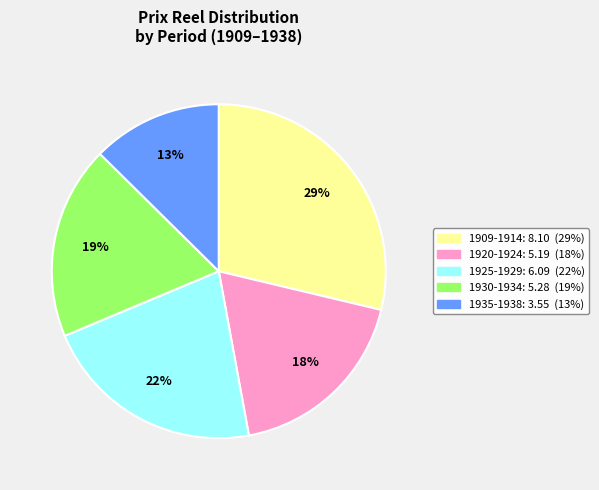

Is there a majority slice in this chart?

No